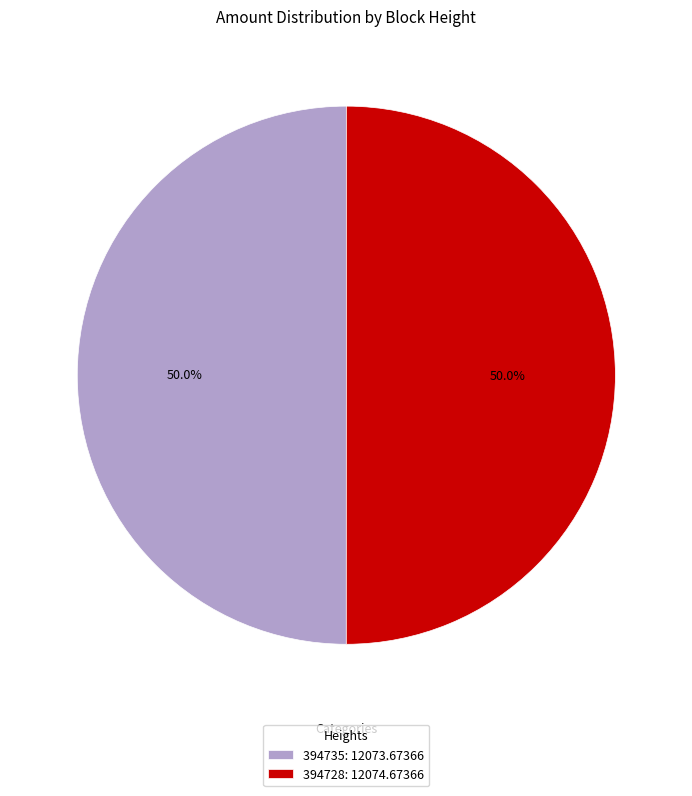

Approximately how many times larger is the value at 394735: 12073.67366 compared to 394728: 12074.67366?

1.0